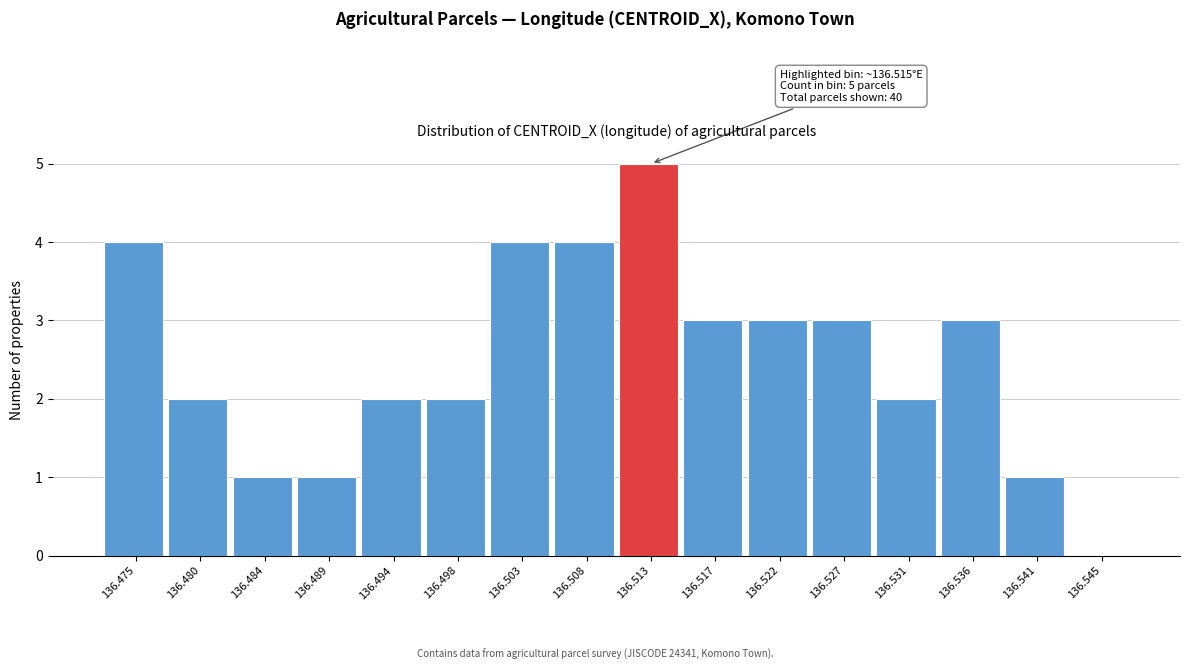

Reading right to left, list all the values displayed in this chart.

136.545=0	136.541=1	136.536=3	136.531=2	136.527=3	136.522=3	136.517=3	136.513=5	136.508=4	136.503=4	136.498=2	136.494=2	136.489=1	136.484=1	136.480=2	136.475=4